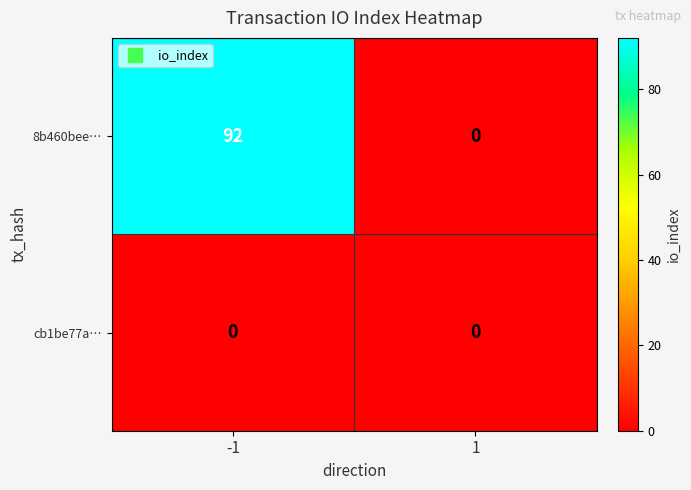

The value of 8b460bee… at -1 is 120. True or false?

False